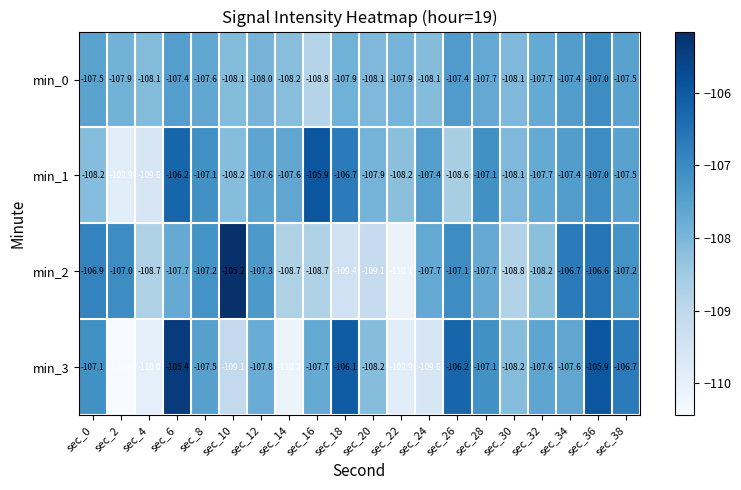

Is the value of min_0 at sec_6 greater than the value of min_1 at sec_28?

No